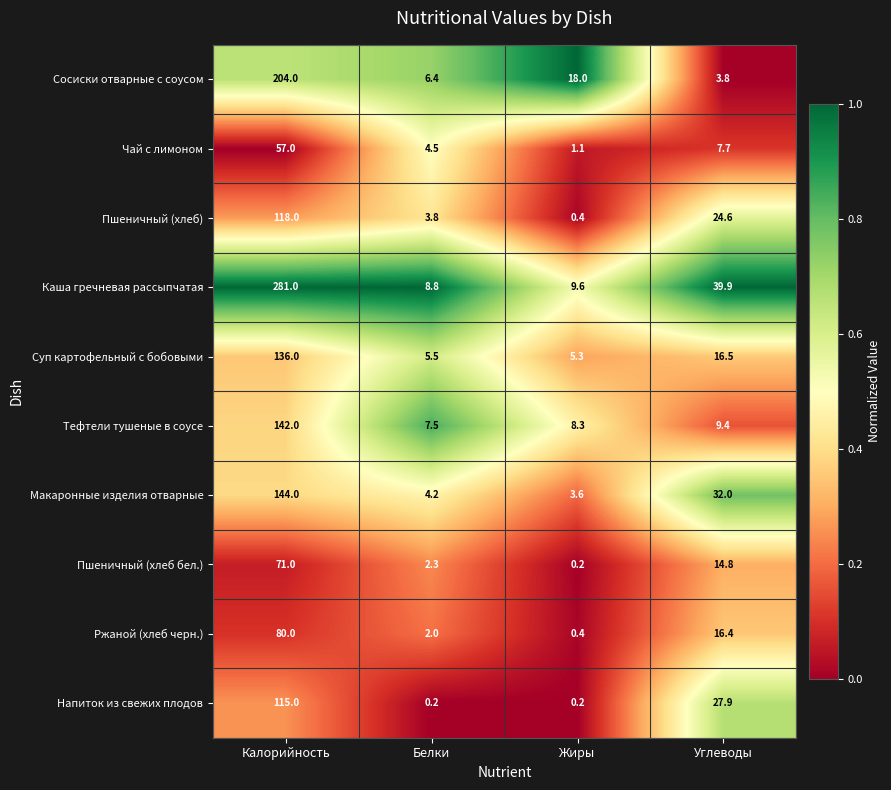

What value does the Чай с лимоном series have at Жиры?

1.1